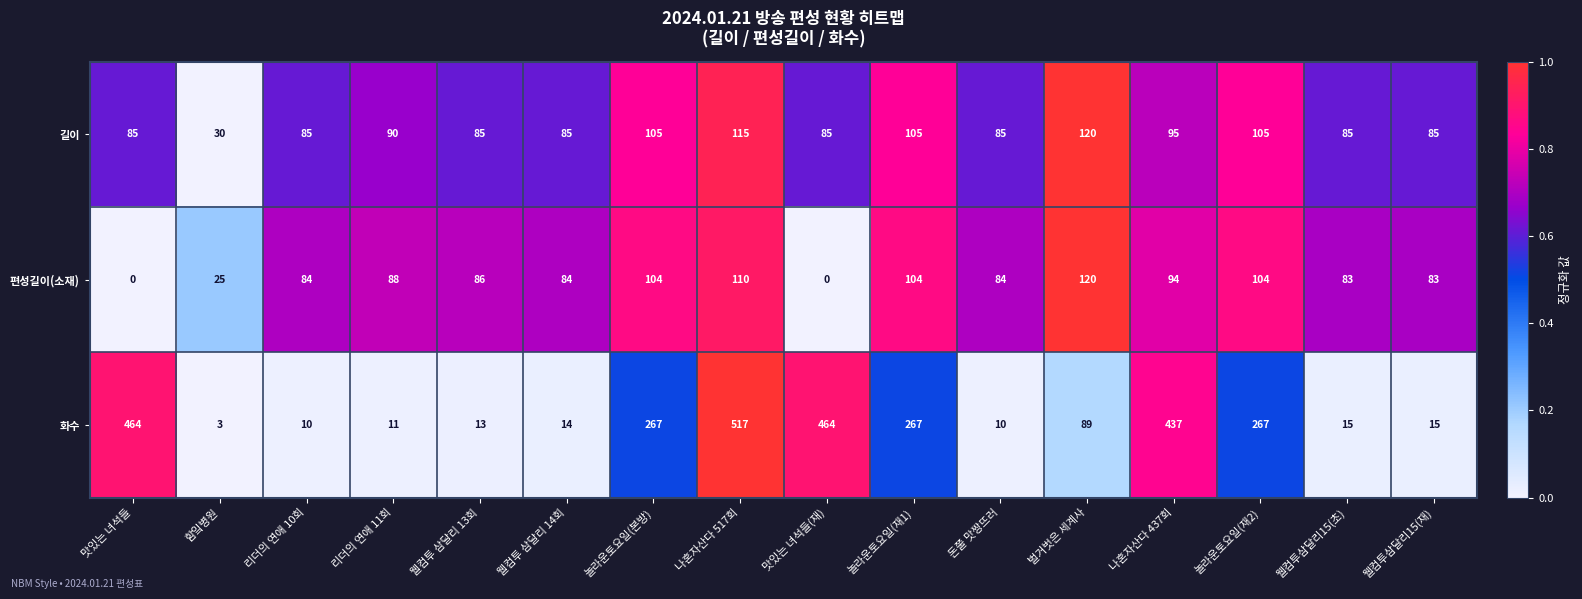

What is the sum of the 편성길이(소재) values at 웰컴투 삼달리 14회 and 나혼자산다 437회?

178